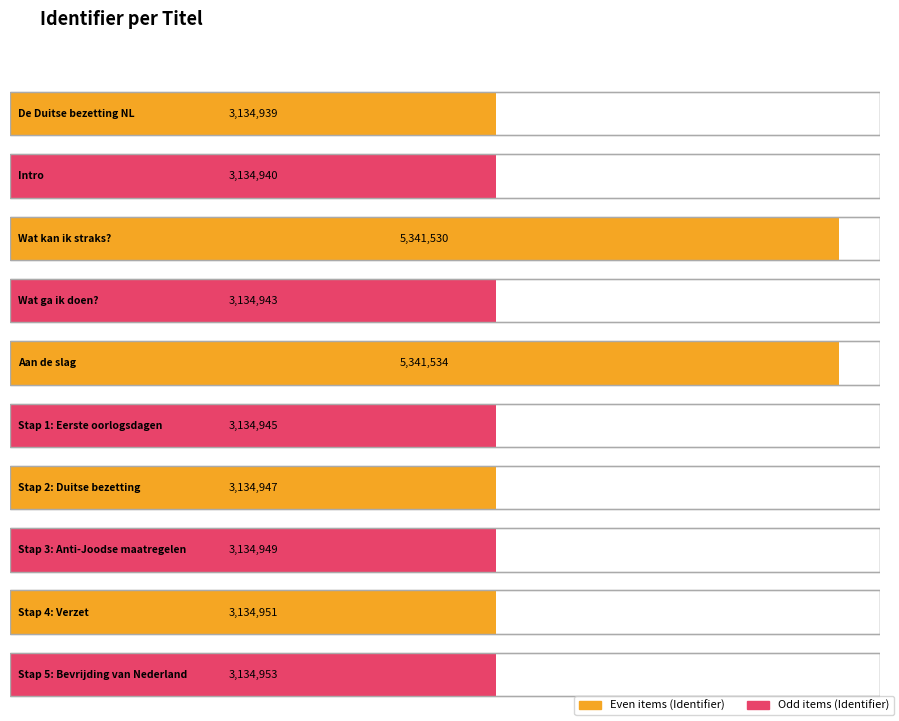

At which label is the value closest to 4238236?

Stap 5: Bevrijding van Nederland